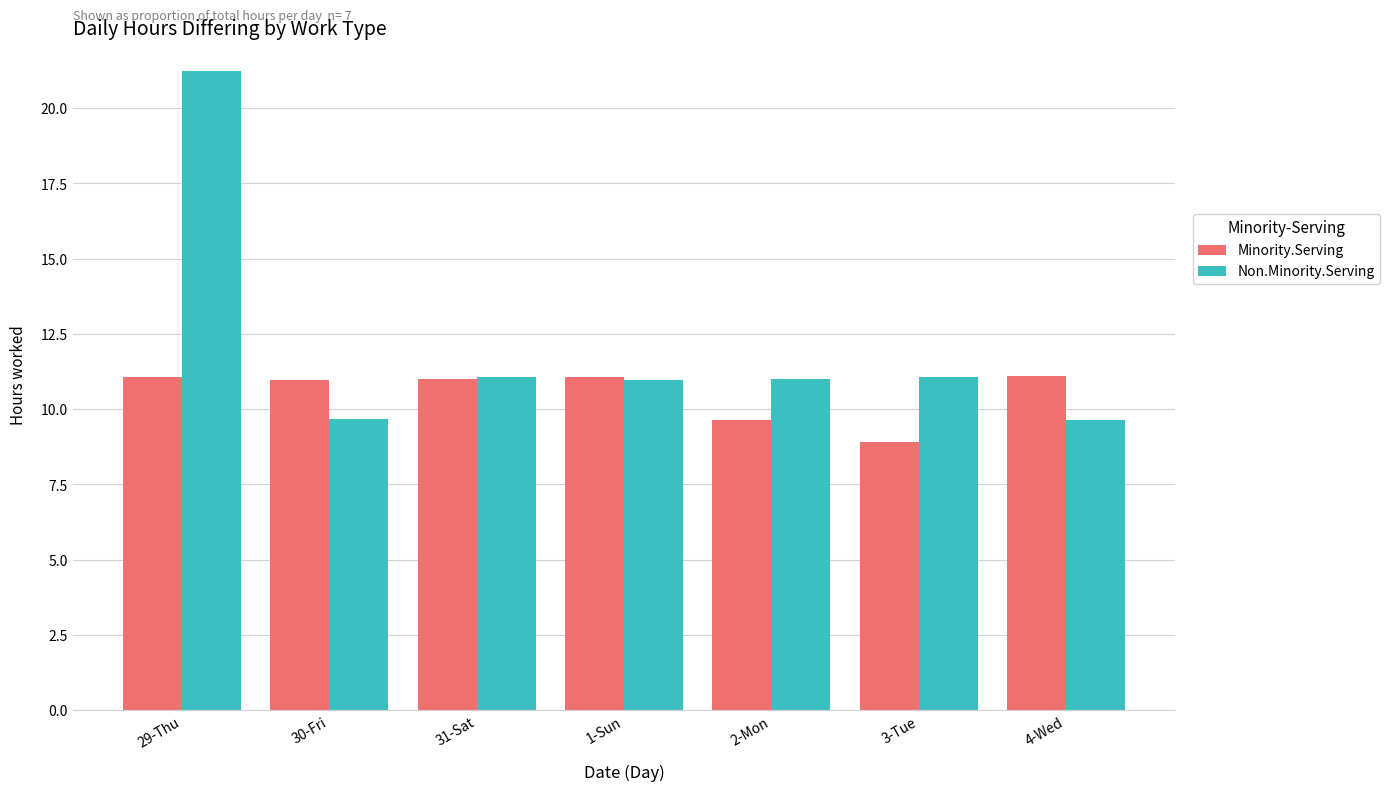

What value does the Minority.Serving series have at 1-Sun?

11.1